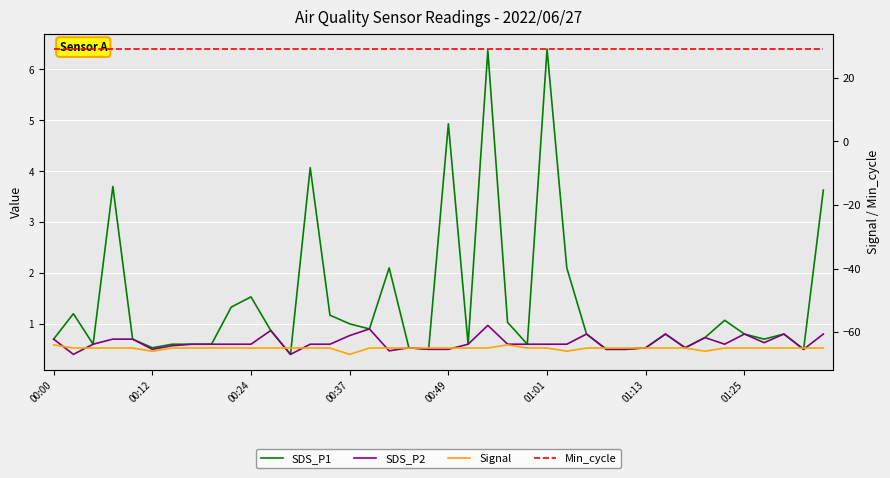

Which category has the highest value in the SDS_P2 series?

22